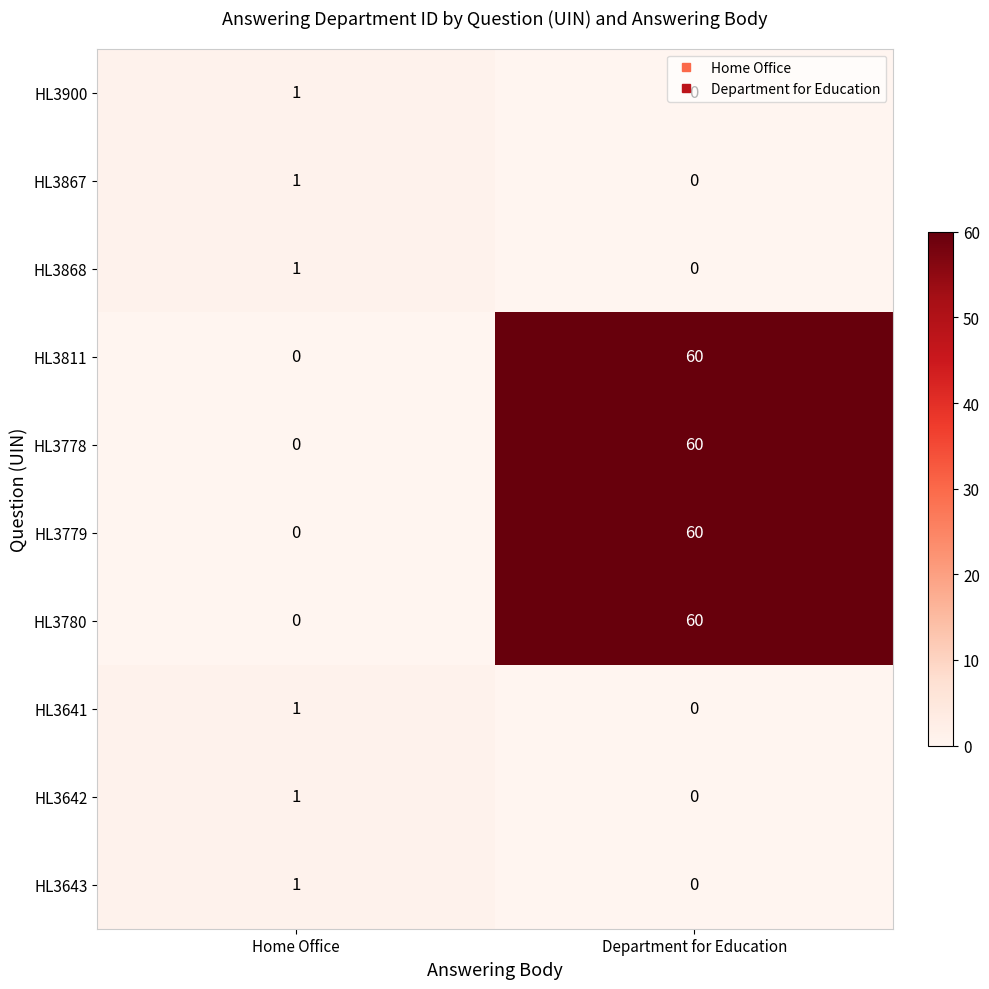

What is the greatest value displayed?

60